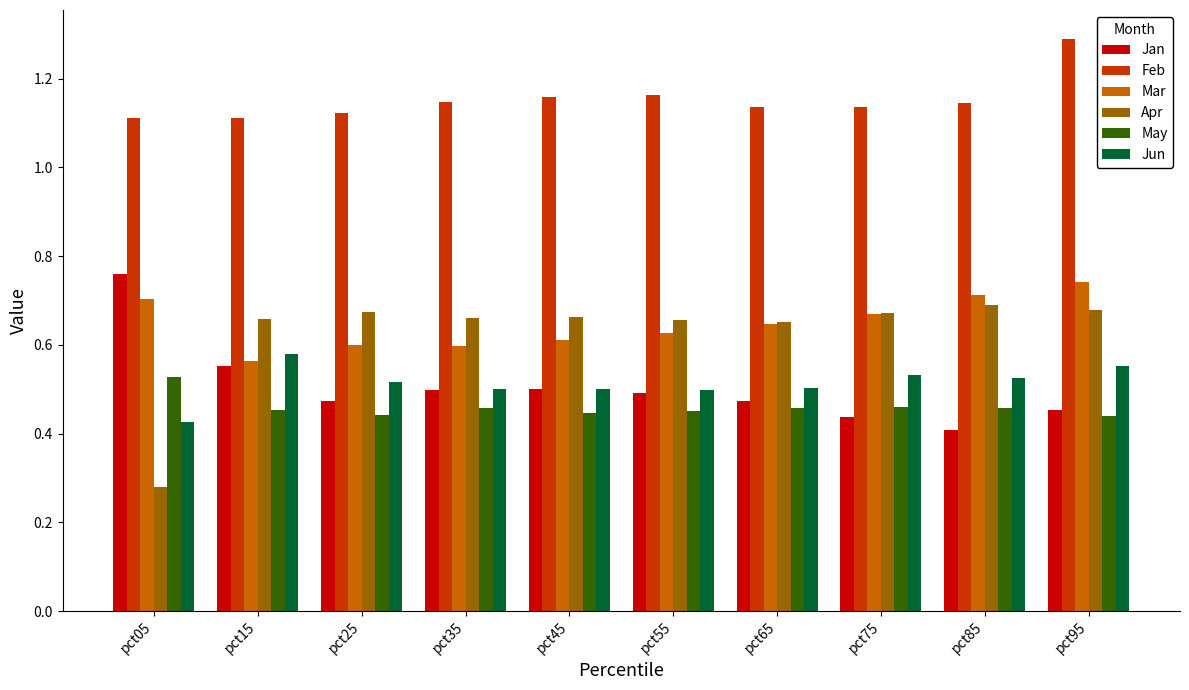

Which series has the largest total across all categories?

Feb